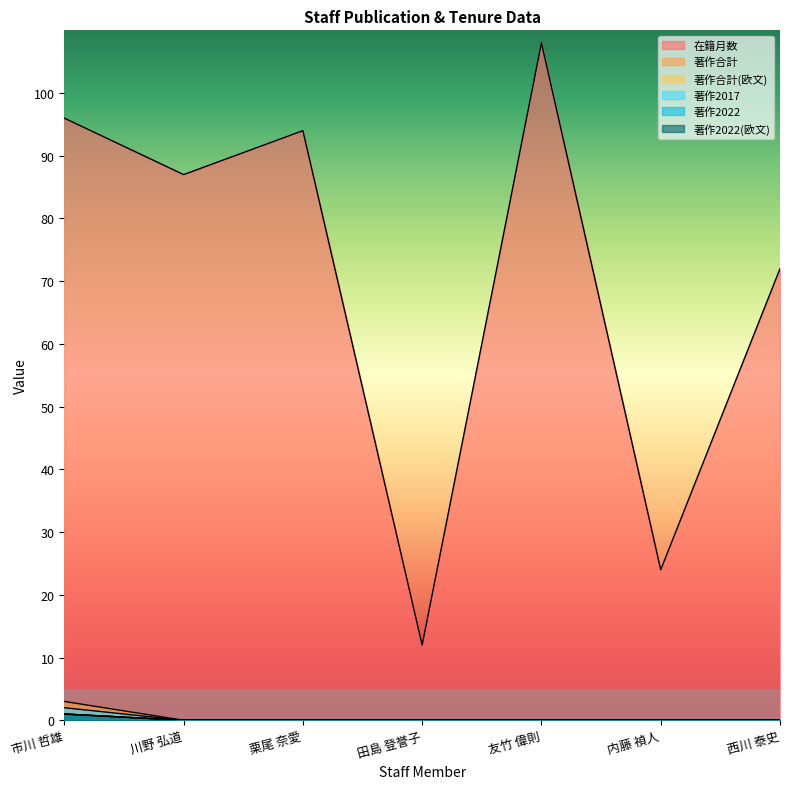

At which category does 在籍月数 reach its first local peak?

栗尾 奈愛